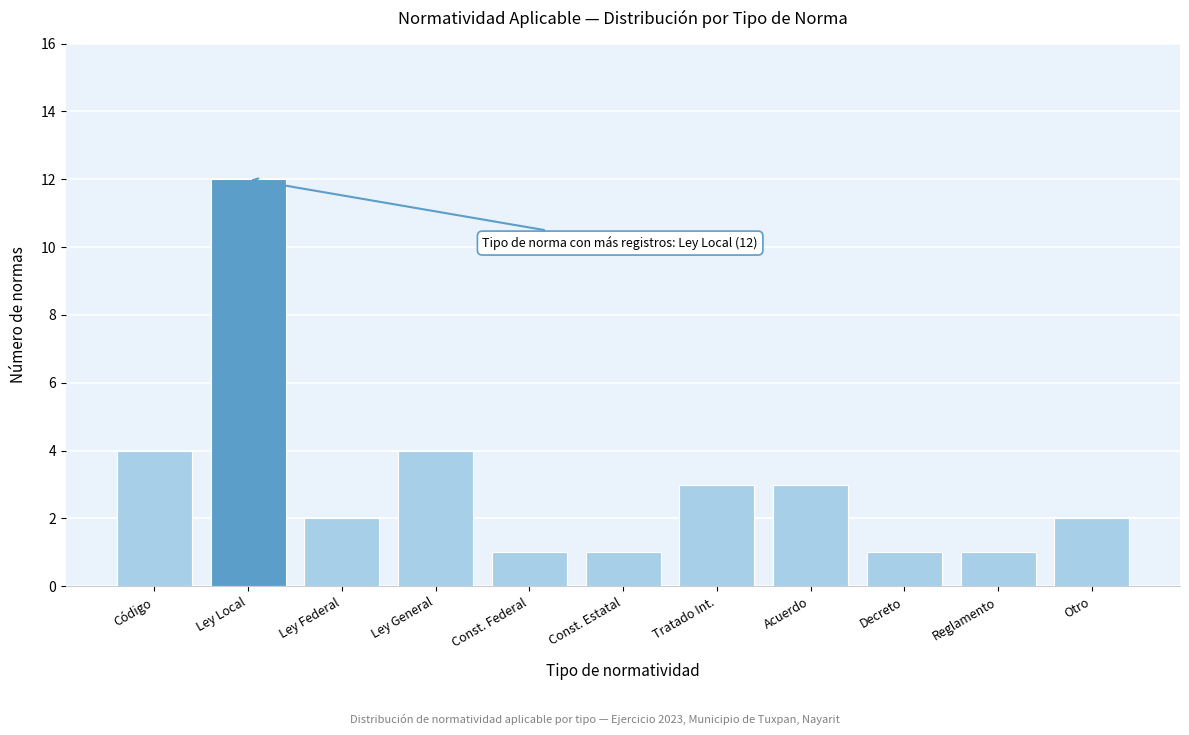

Reading left to right, what are all the values shown in this chart?

Código=4	Ley Local=12	Ley Federal=2	Ley General=4	Const. Federal=1	Const. Estatal=1	Tratado Int.=3	Acuerdo=3	Decreto=1	Reglamento=1	Otro=2